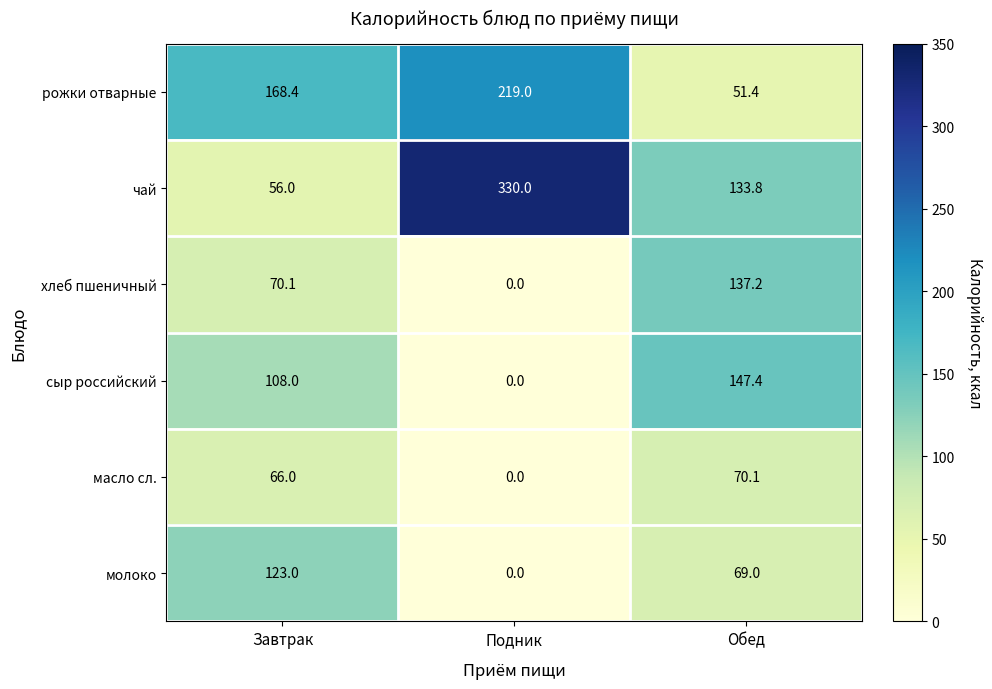

At which category is the sum across all series the highest?

Обед